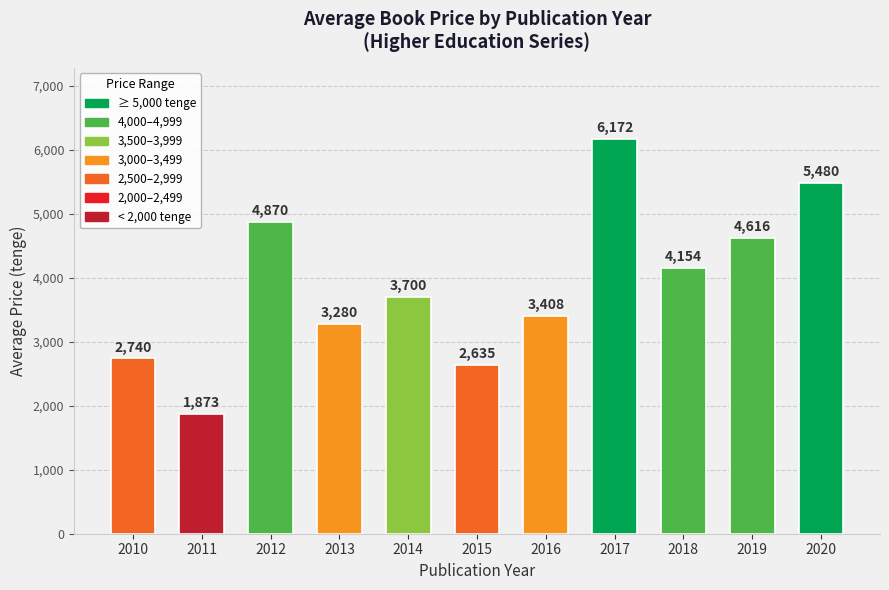

Are the bars horizontal?

No